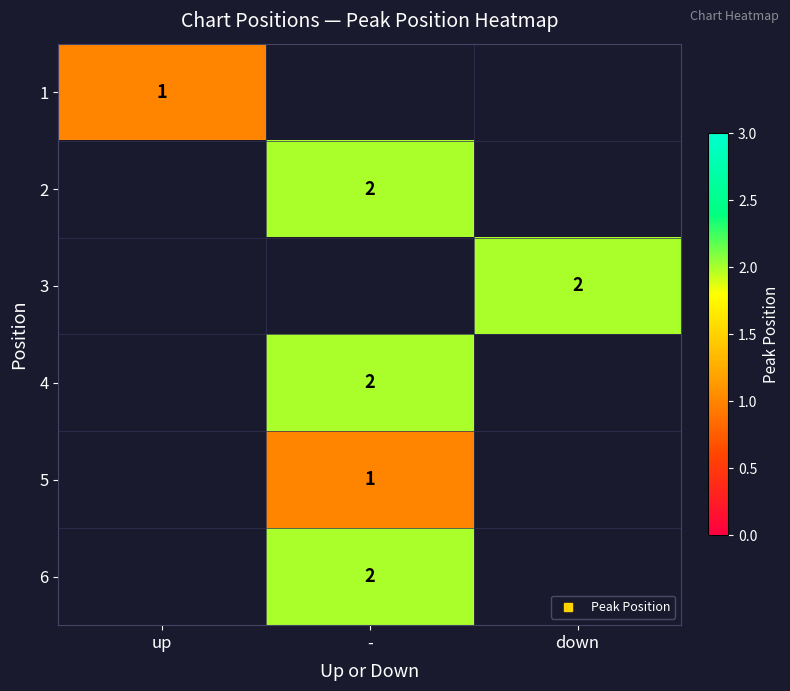

At how many categories does at least one series exceed 1?

2